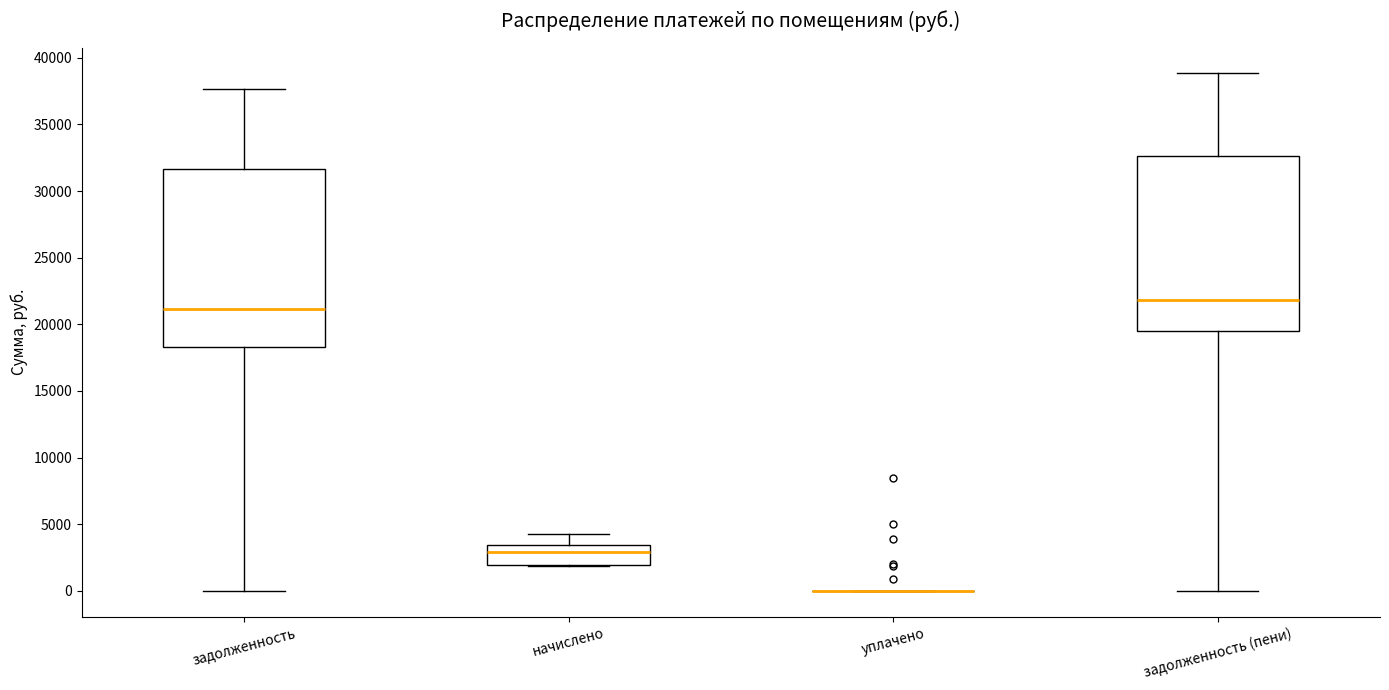

Where is the upper edge of the box for задолженность (пени) on the y-axis? The values are not printed on the chart, so give them approximately, as read against the axis.

32500